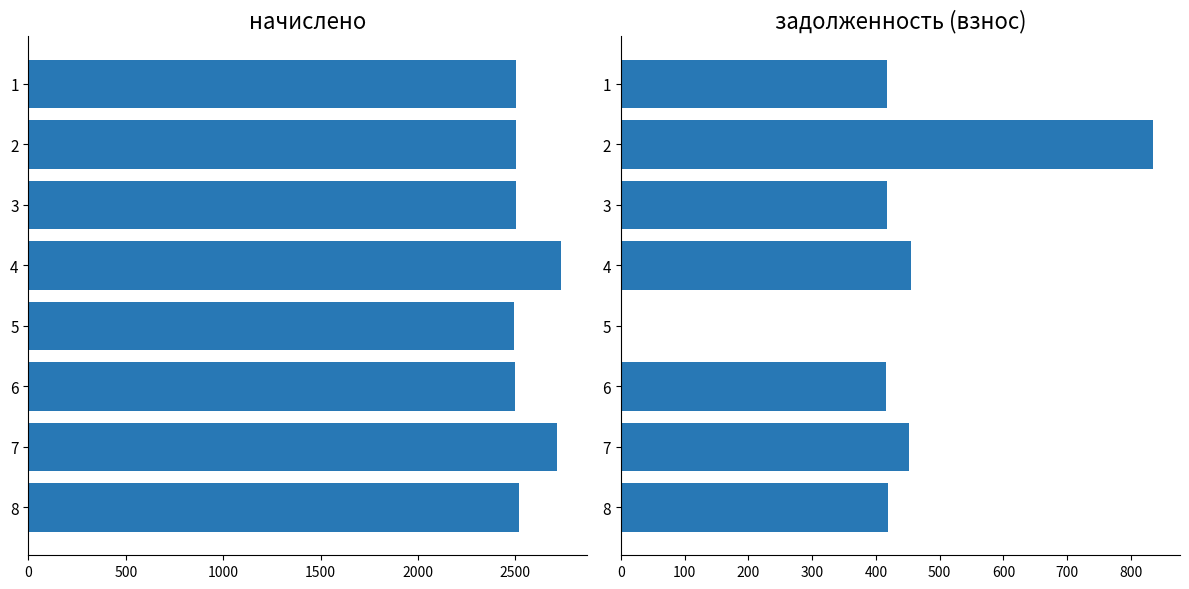

What are all the series names shown in the legend?

начислено, задолженность (взнос)